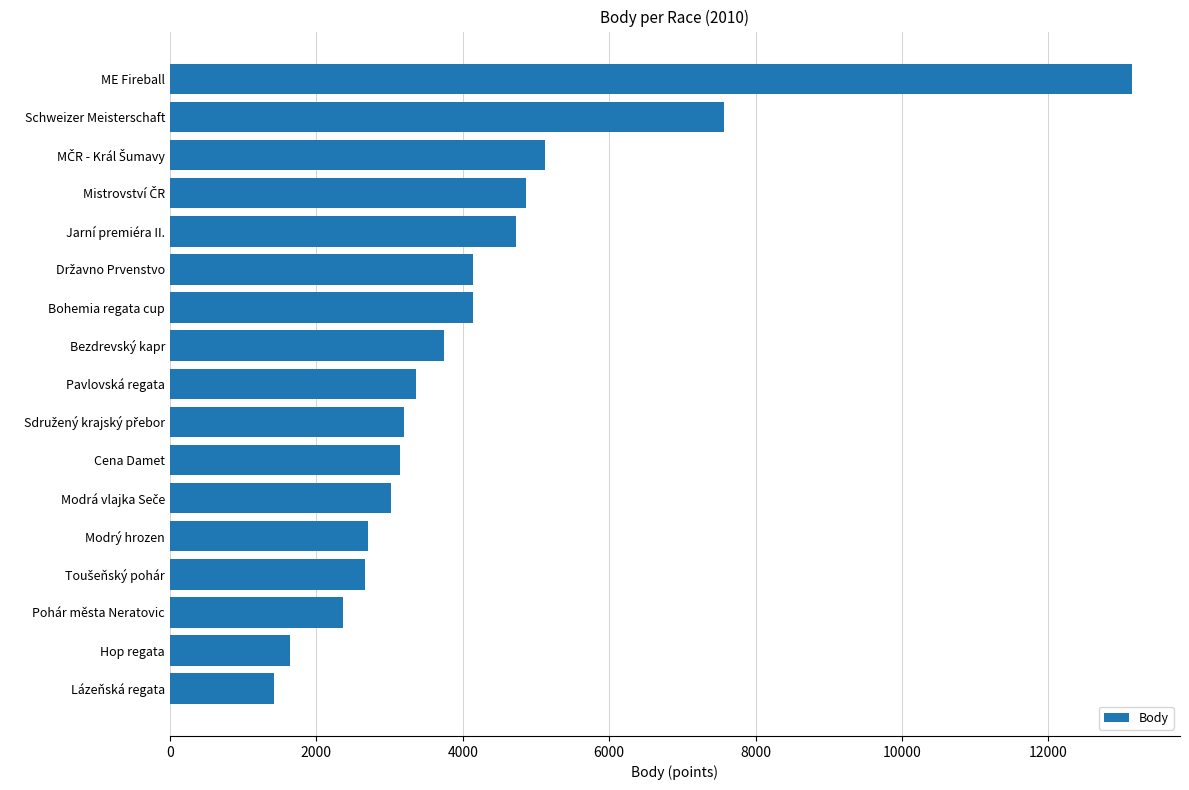

Which label corresponds to the smallest value in the chart?

Lázeňská regata